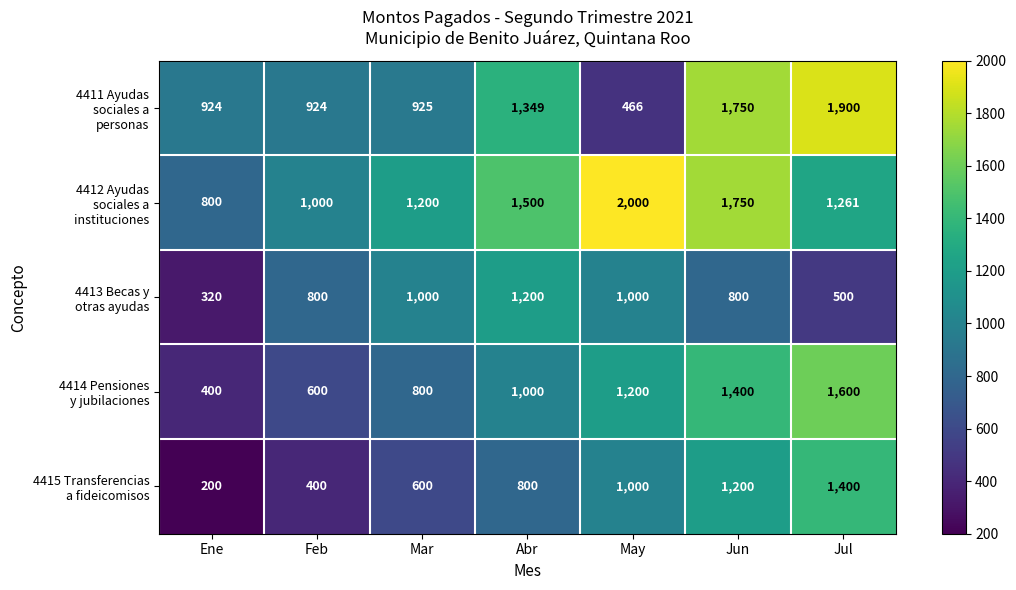

At how many categories does at least one series exceed 1115?

5